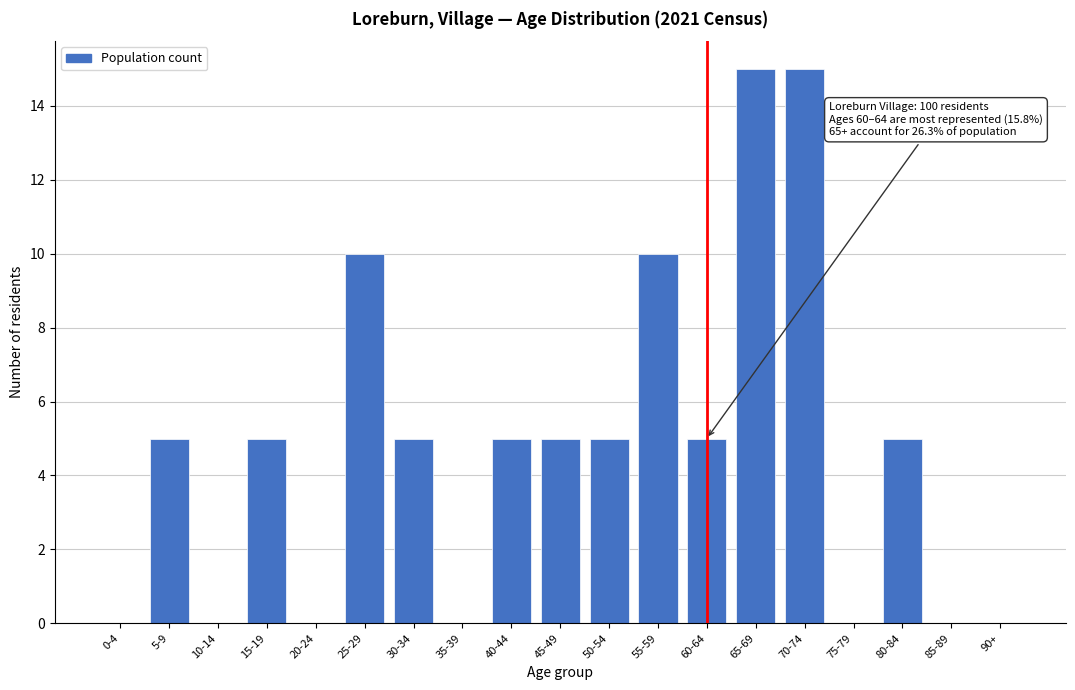

Reading right to left, list all the values displayed in this chart.

90+=0	85-89=0	80-84=5	75-79=0	70-74=15	65-69=15	60-64=5	55-59=10	50-54=5	45-49=5	40-44=5	35-39=0	30-34=5	25-29=10	20-24=0	15-19=5	10-14=0	5-9=5	0-4=0